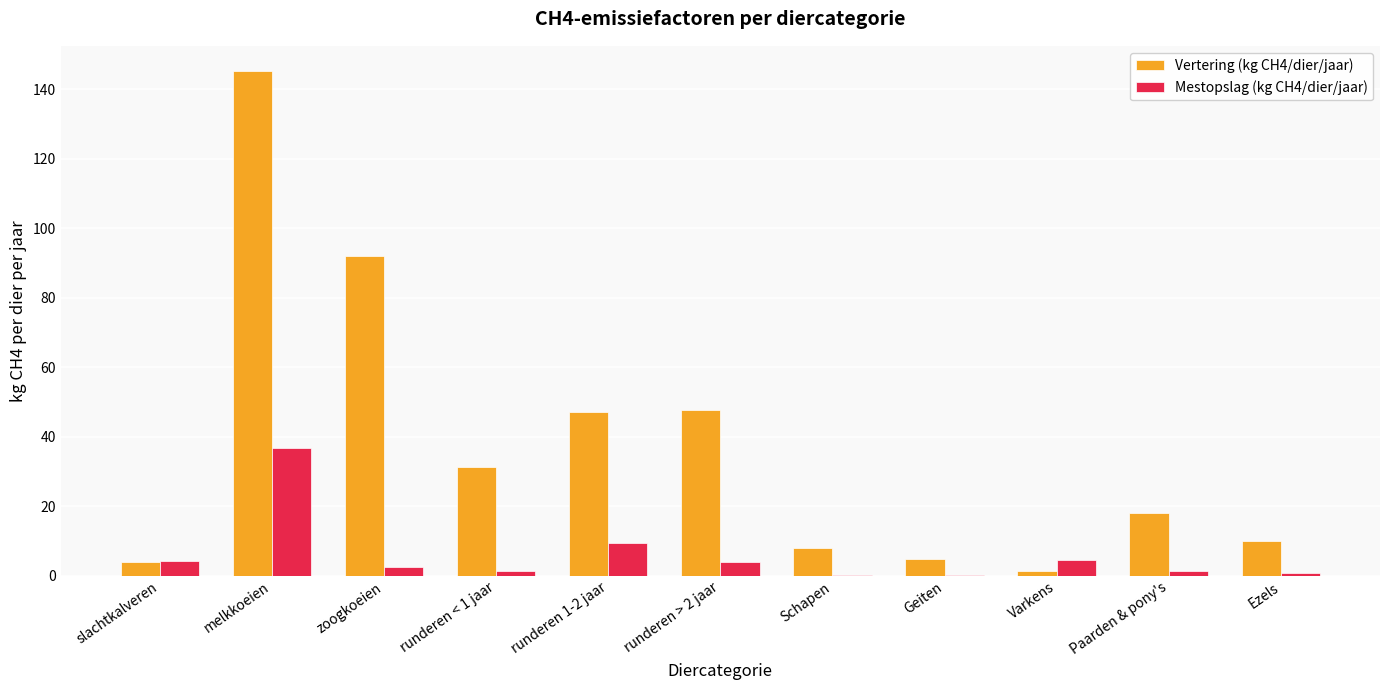

How many series are shown in this chart?

2